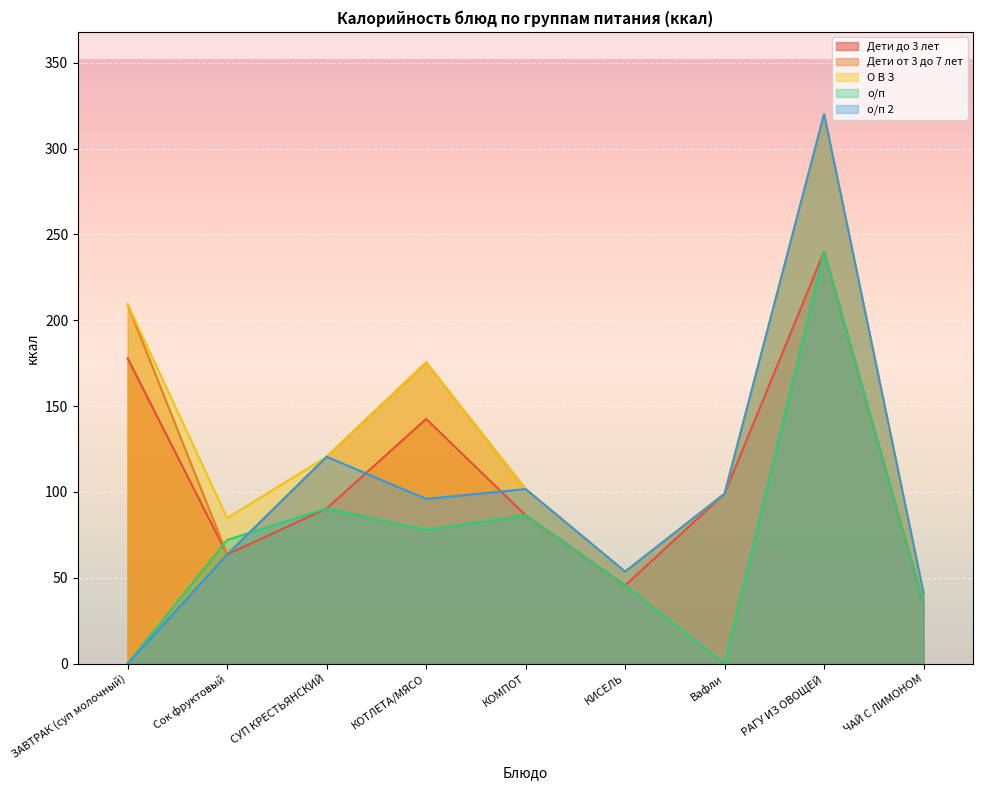

What is the label of the 4th point from the right?

КИСЕЛЬ